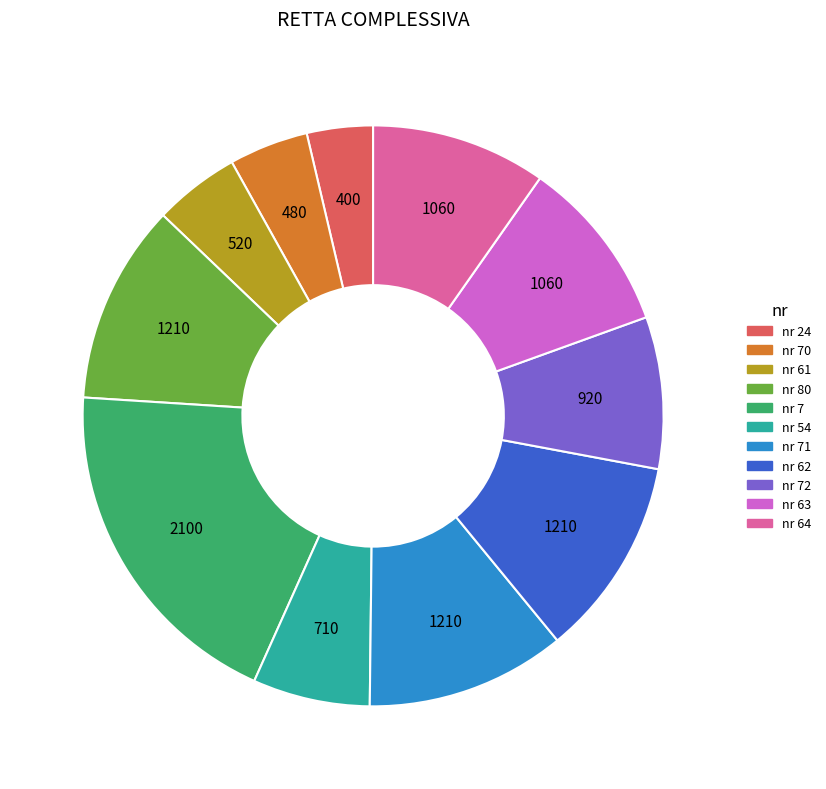

Approximately how many times larger is the value at nr 71 compared to nr 70?

2.5